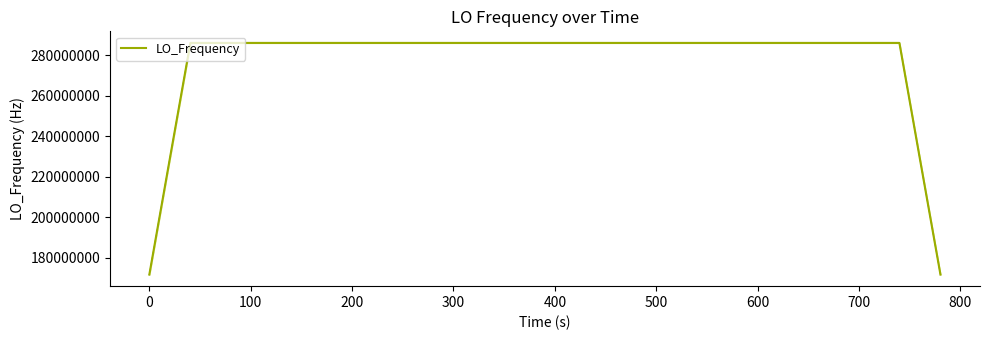

What is the sum of all values?

11099857443.0